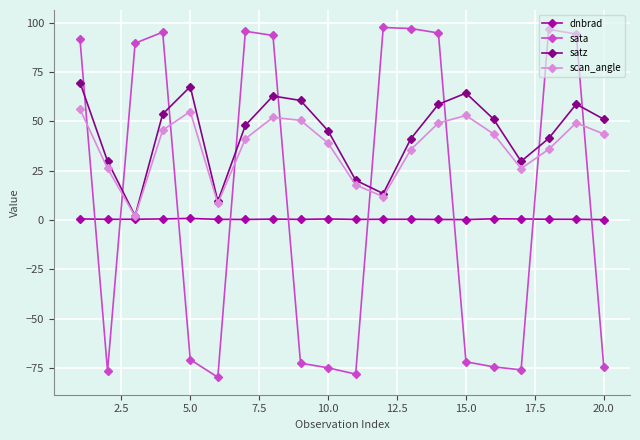

What is the smallest value displayed?

-79.8